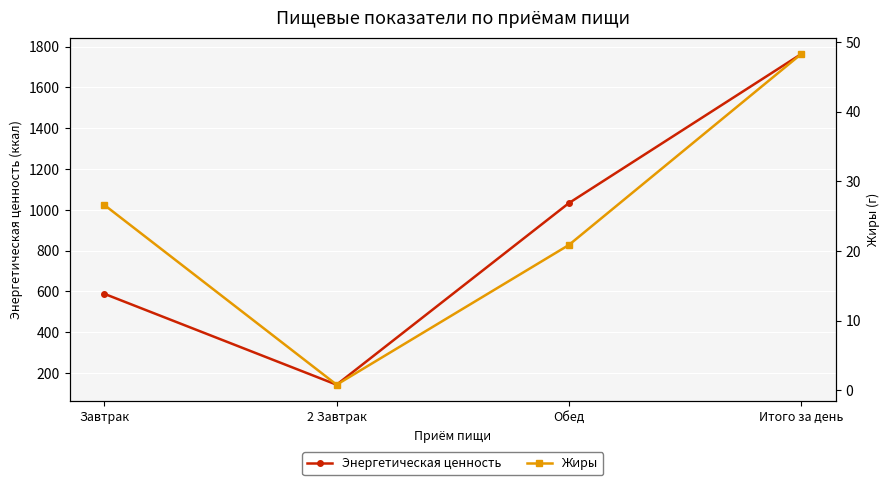

Reading left to right, extract all data points from this chart.

Энергетическая ценность: Завтрак=587.8	2 Завтрак=142.4	Обед=1032.5	Итого за день=1762.7
Жиры: Завтрак=26.6	2 Завтрак=0.8	Обед=20.9	Итого за день=48.3